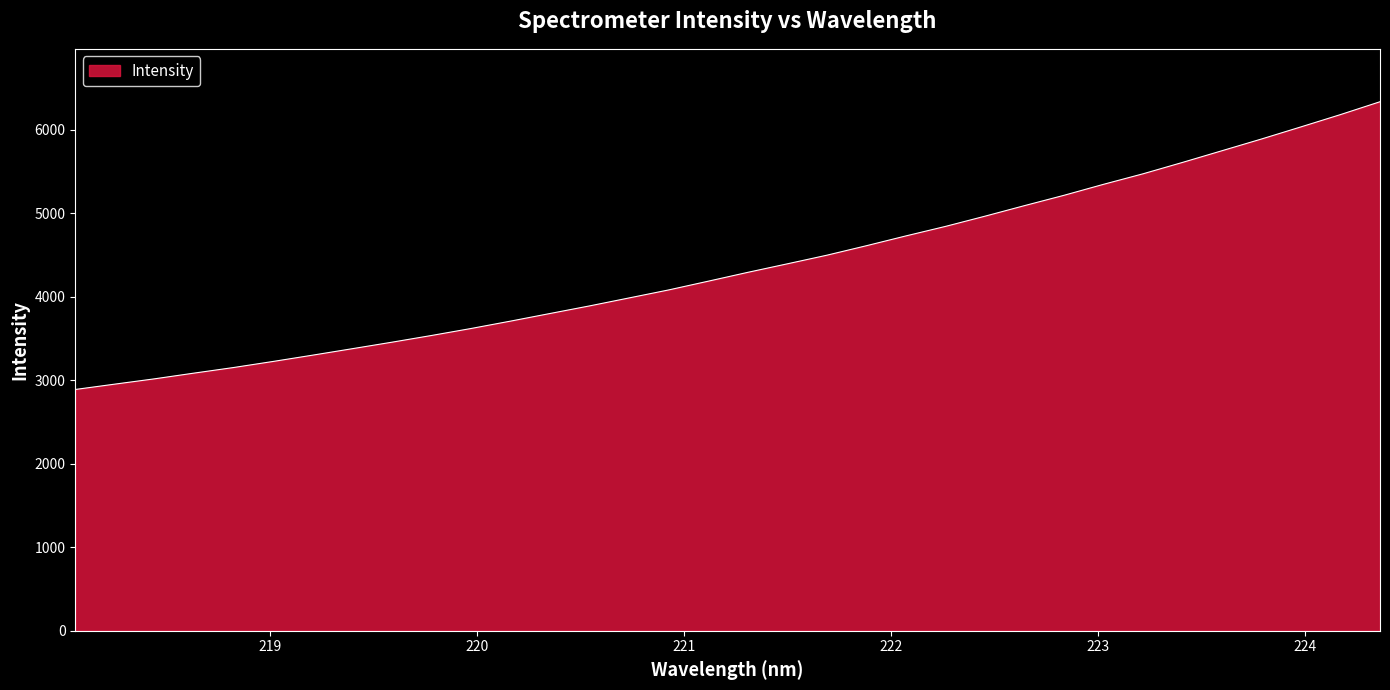

What is the greatest value displayed?

6335.4